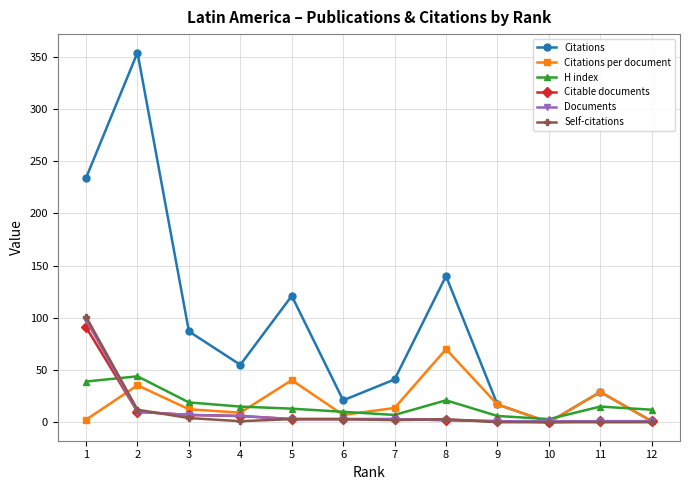

True or false: Citations per document has a value of 2.4 at 1.

True